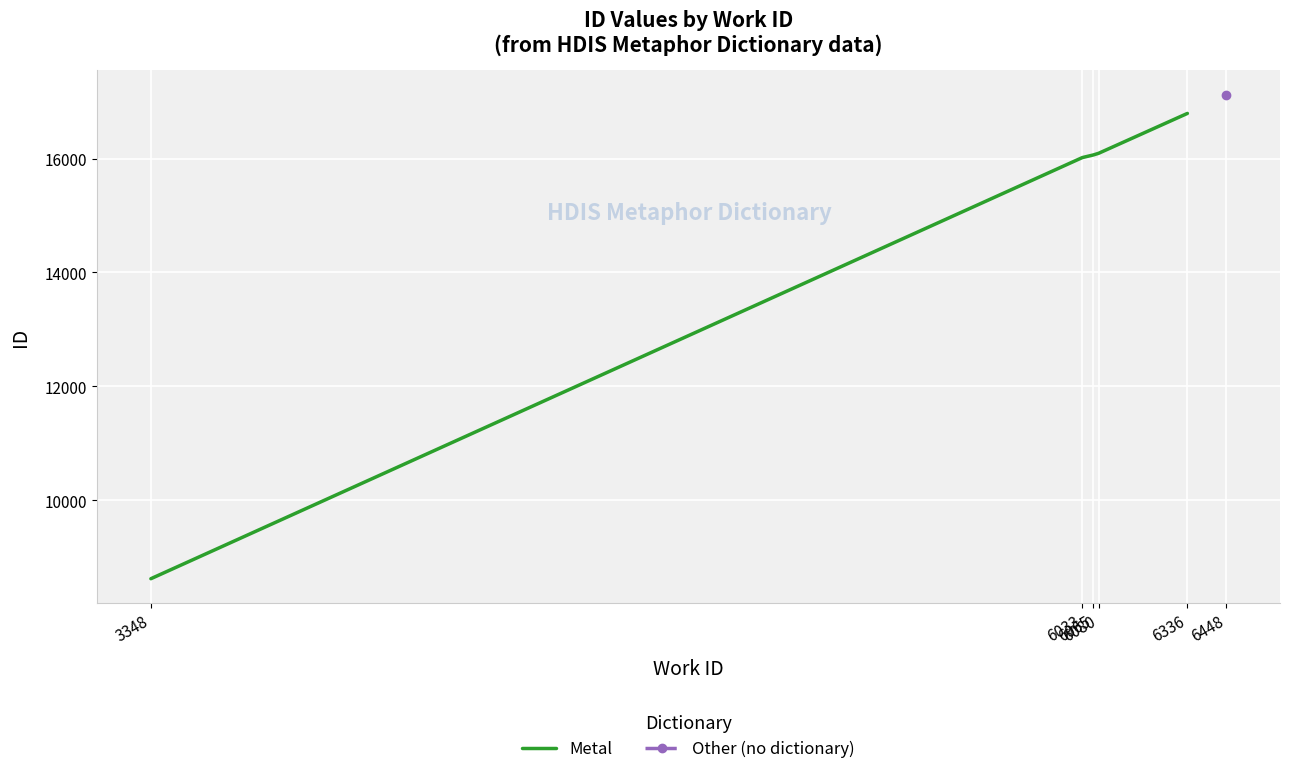

Is this an area chart (filled region under the line)?

No